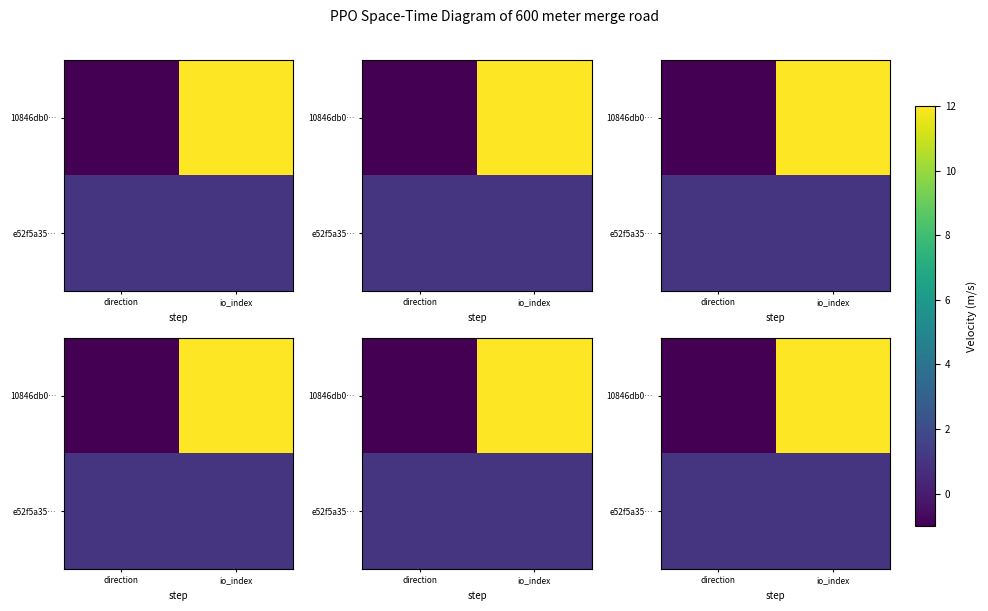

At io_index, list the series in order from smallest to largest.

e52f5a35…, 10846db0…